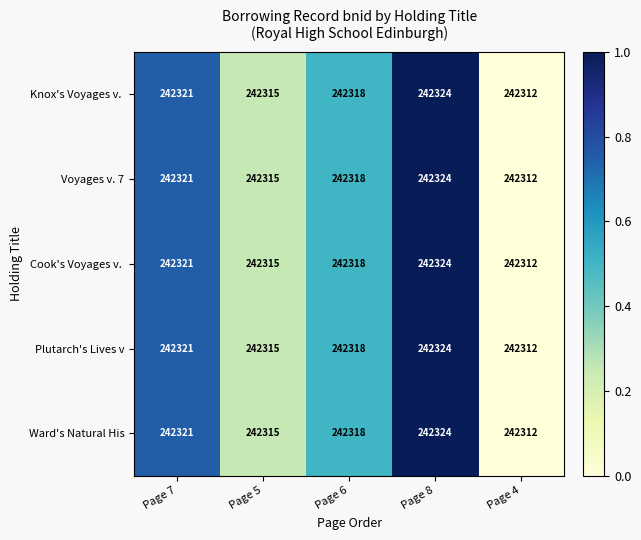

At which category is the sum across all series the highest?

Page 8